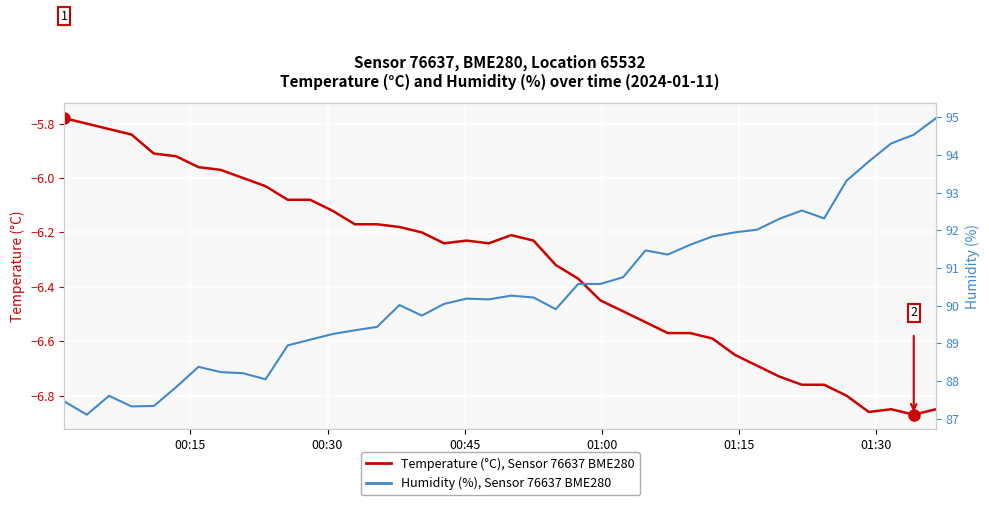

How many data points in Temperature (°C), Sensor 76637 BME280 are less than -6?

31